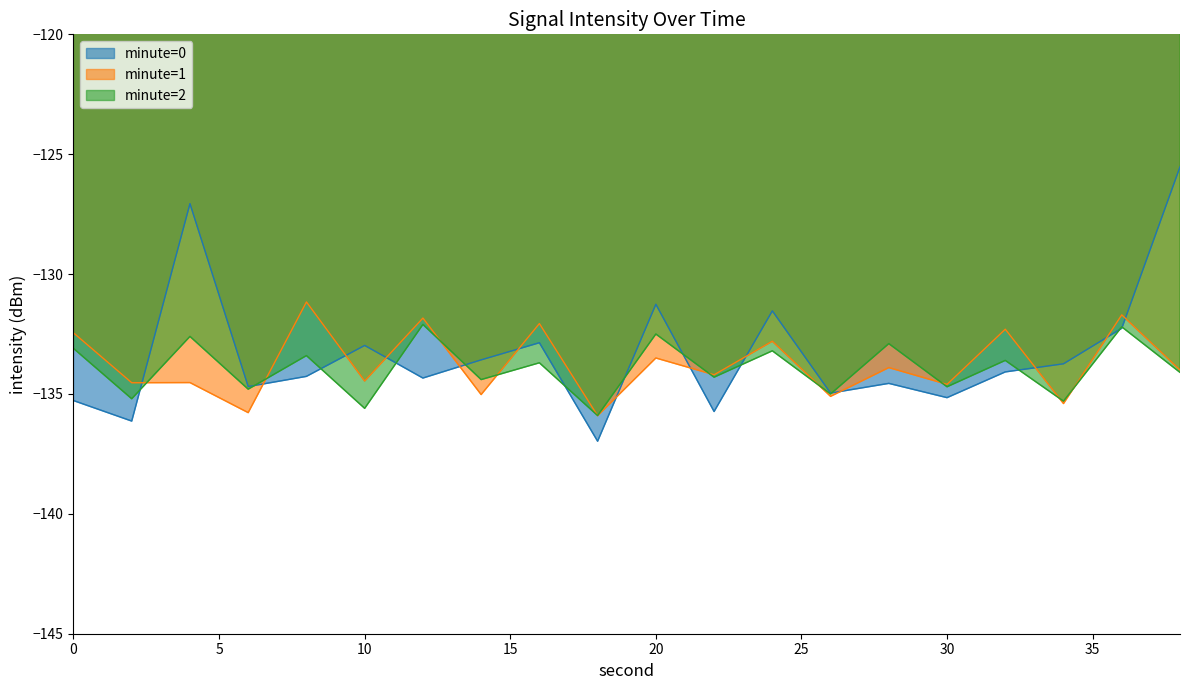

Reading left to right, list all the values displayed in this chart.

minute=0: -135.3	-136.1	-127.1	-134.7	-134.3	-133.0	-134.3	-133.6	-132.9	-137.0	-131.3	-135.7	-131.5	-135.0	-134.6	-135.2	-134.1	-133.7	-132.3	-125.5
minute=1: -132.5	-134.5	-134.5	-135.8	-131.2	-134.5	-131.8	-135.0	-132.1	-135.9	-133.5	-134.2	-132.8	-135.1	-133.9	-134.6	-132.3	-135.4	-131.7	-134.0
minute=2: -133.1	-135.2	-132.6	-134.8	-133.4	-135.6	-132.1	-134.4	-133.7	-135.9	-132.5	-134.3	-133.2	-135.0	-132.9	-134.7	-133.6	-135.3	-132.2	-134.1